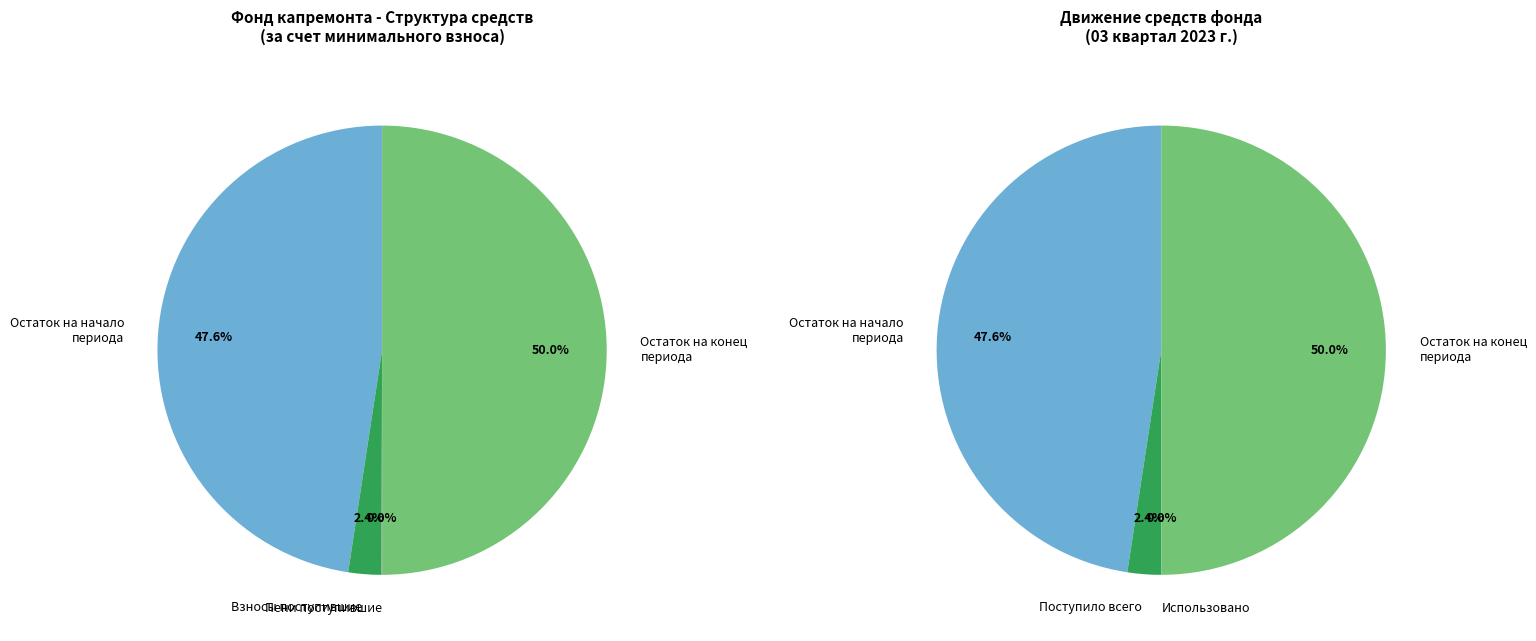

What percentage is the Остаток на конец периода slice, to the nearest percent?

50%